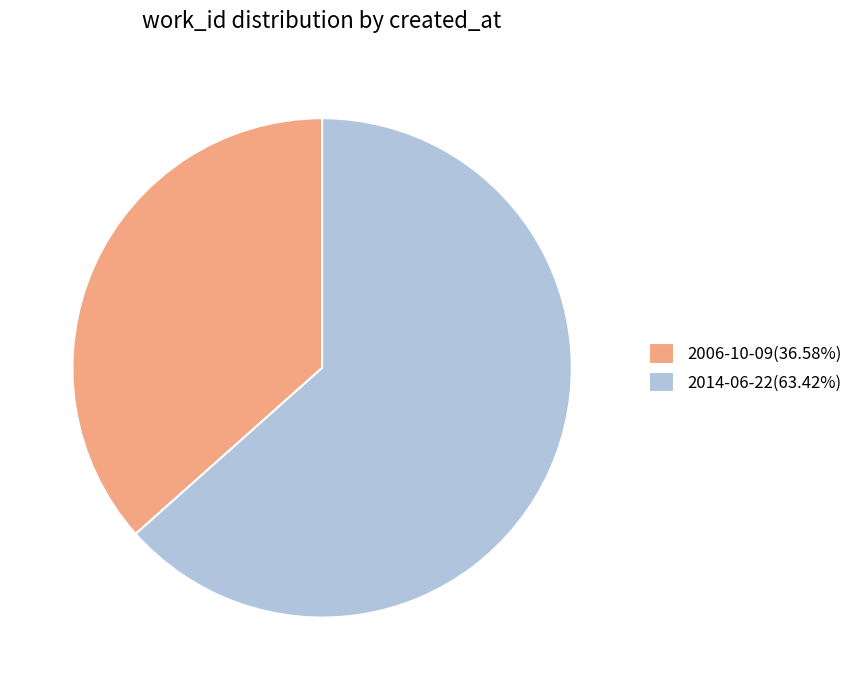

Does 2006-10-09(36.58%) account for over 50% of the chart?

No